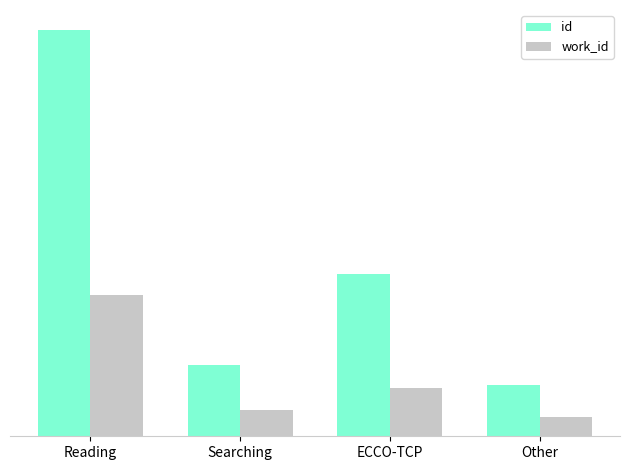

Reading left to right, extract all data points from this chart.

id: 107657	18895	43096	13589
work_id: 37435	7007	12904	5063